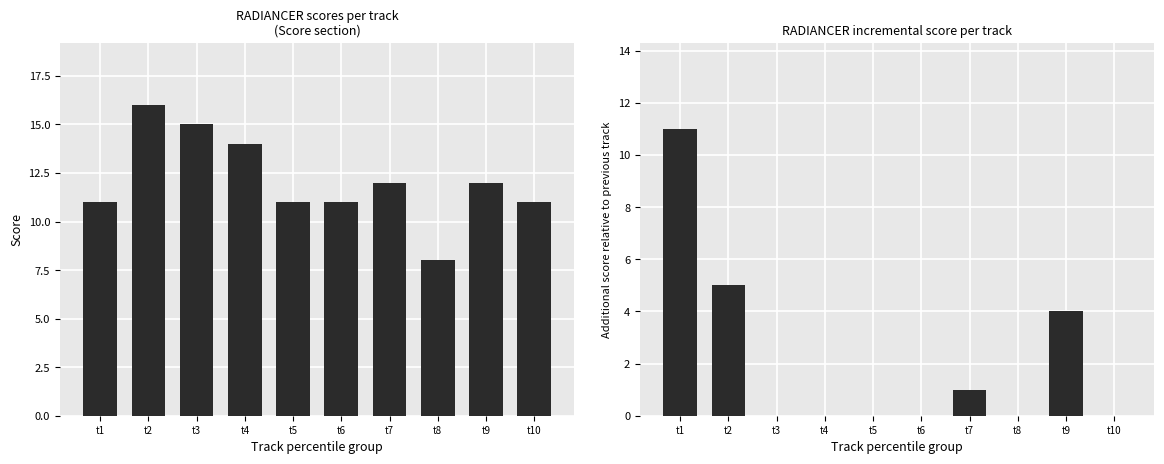

Reading left to right, list all the values displayed in this chart.

Total Score: 11	16	15	14	11	11	12	8	12	11
Incremental Score: 11	5	0	0	0	0	1	0	4	0